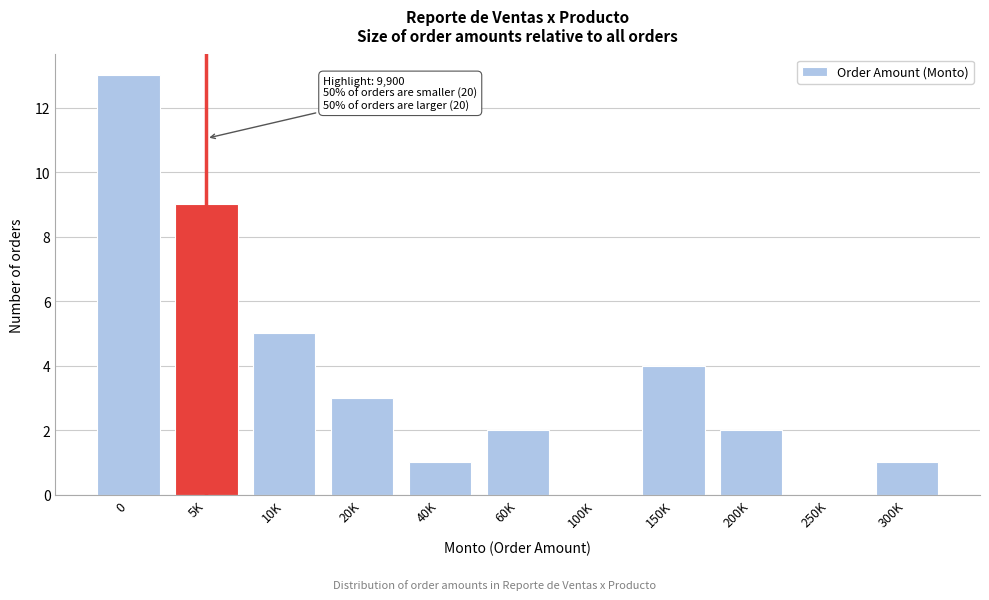

Reading right to left, what are all the values shown in this chart?

300K=1	250K=0	200K=2	150K=4	100K=0	60K=2	40K=1	20K=3	10K=5	5K=9	0=13